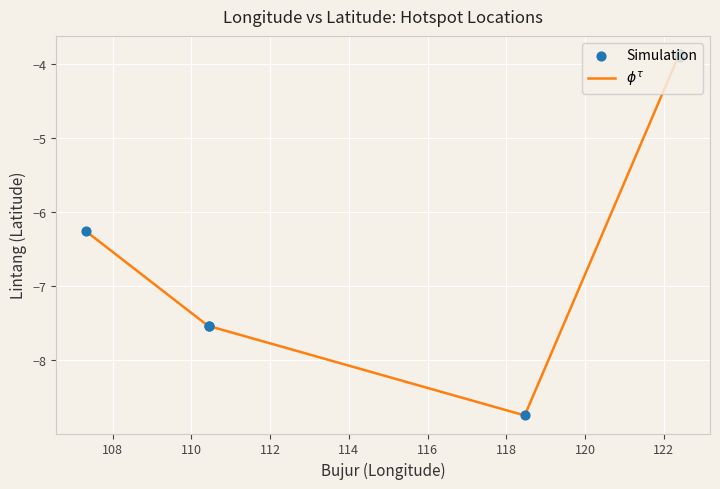

What is the maximum value shown in the chart?

-3.9